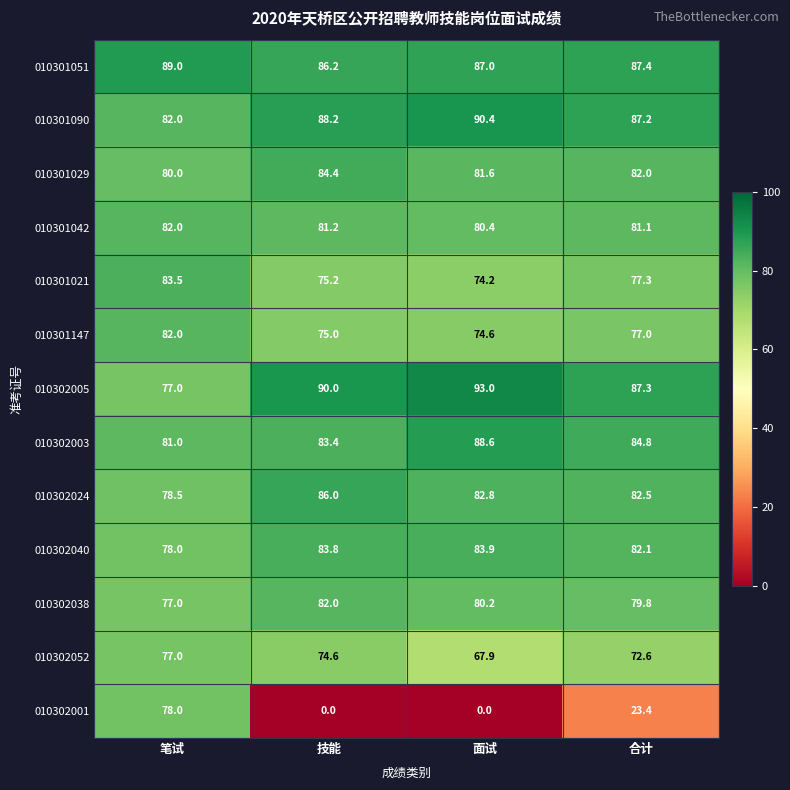

Which series has the widest spread of values?

010302001